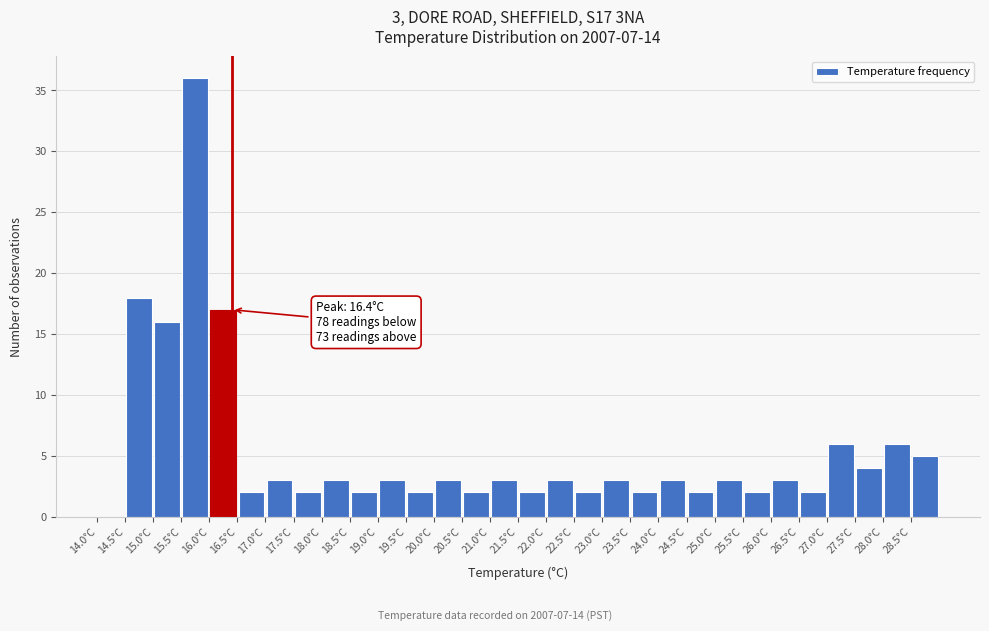

Which range on the x-axis has the tallest bar?

15.5 to 16.0